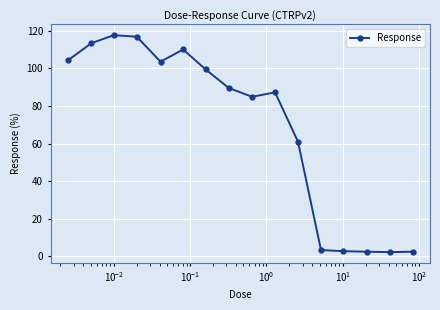

What is the difference between the maximum and minimum values?

115.4